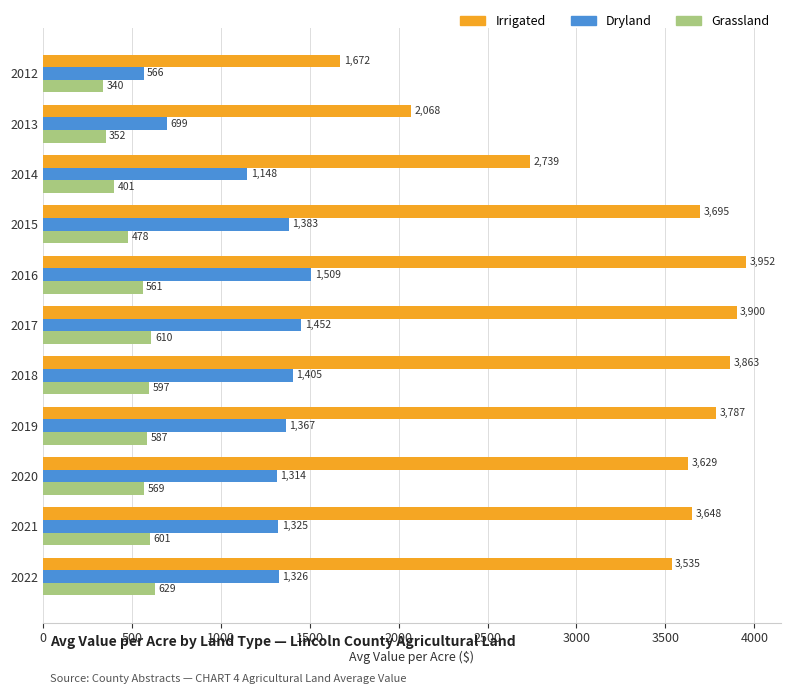

What is the average value of the Dryland series?

1226.7